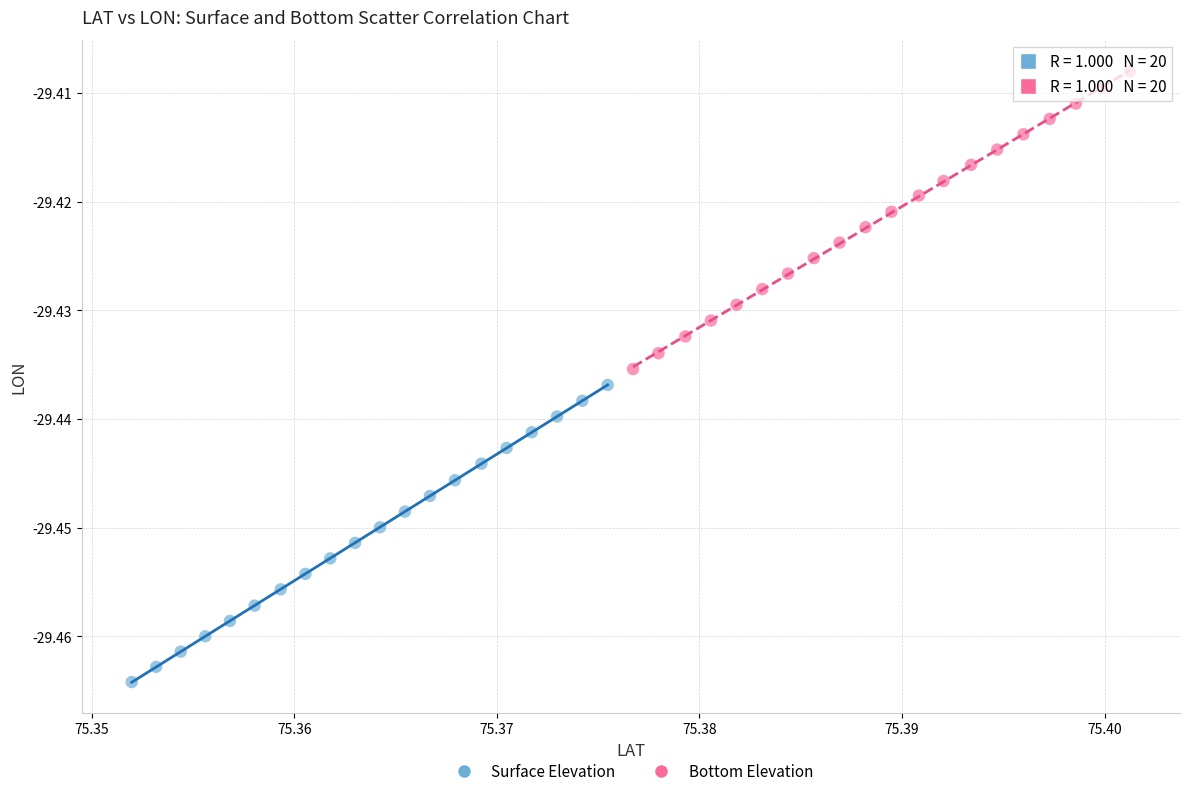

Which series reaches the maximum Y coordinate?

Bottom Elevation